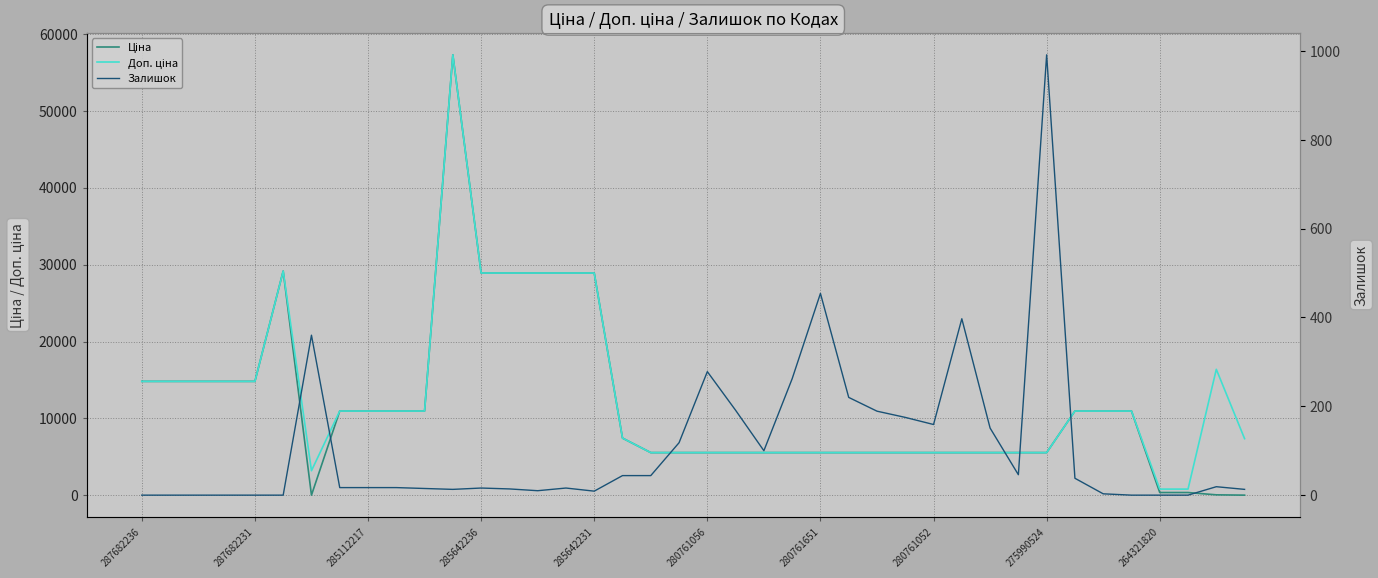

At 264321820, list the series in order from smallest to largest.

Залишок, Ціна, Доп. ціна